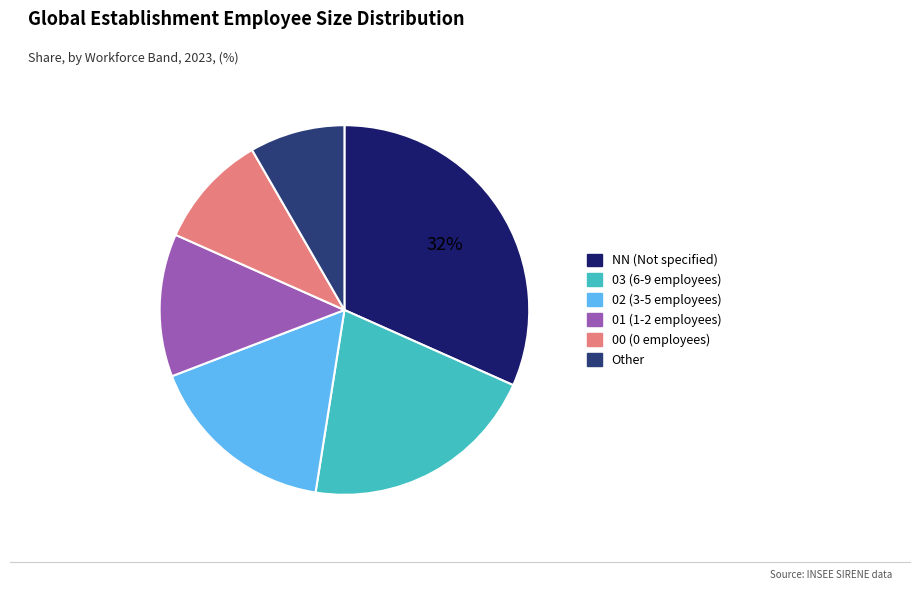

Does 02 represent more than half of the total?

No